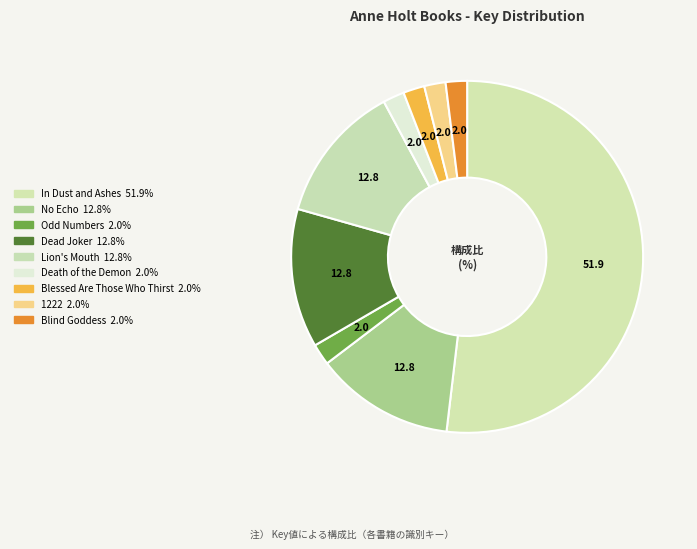

The In Dust and Ashes slice represents 62% of the pie. True or false?

False